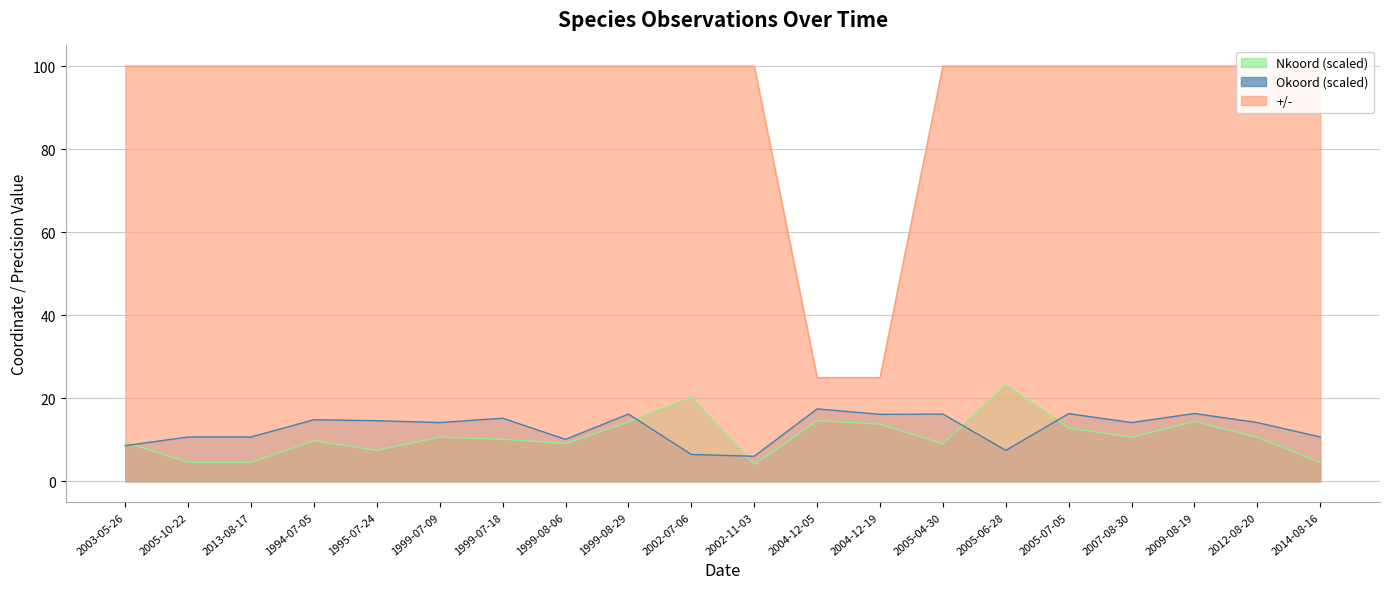

Is the value of +/- at 2003-05-26 greater than the value of Nkoord at 2012-08-20?

Yes